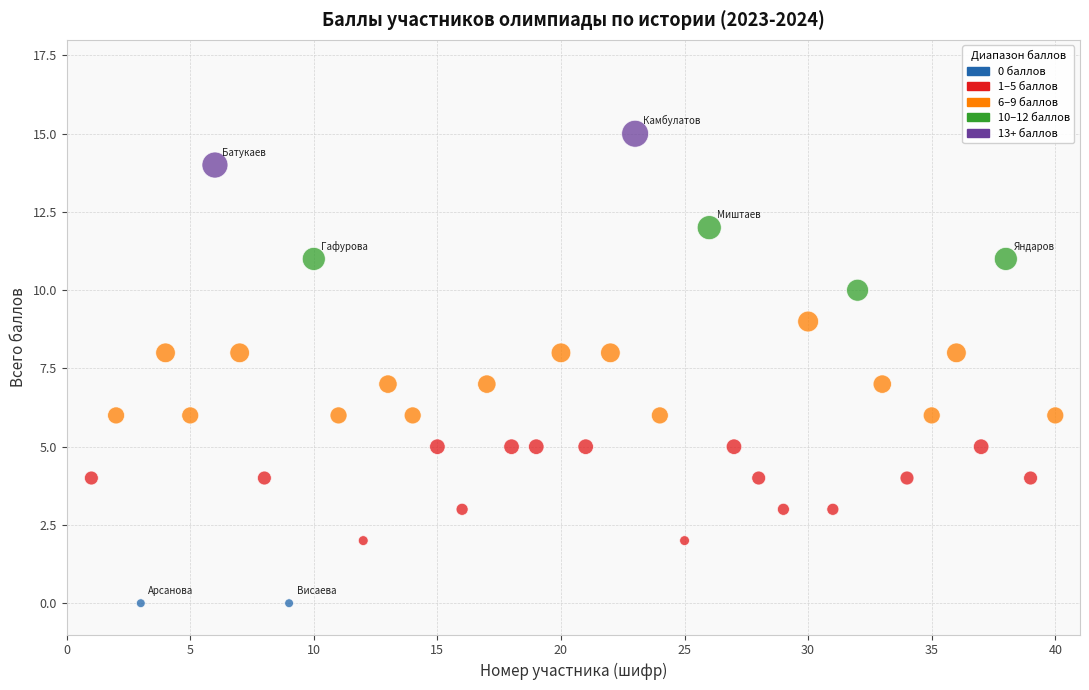

What is the range of X values (max minus min)?

39